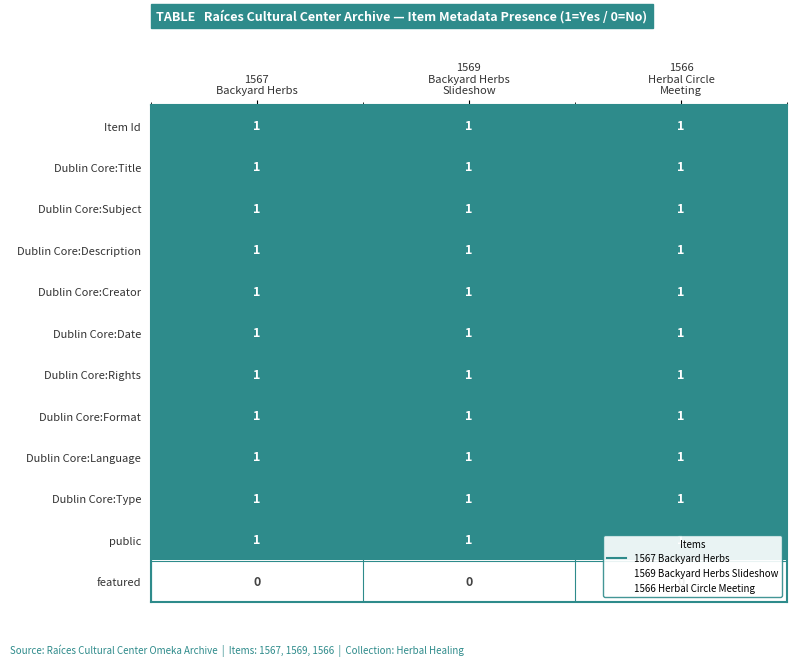

How many distinct data groups are displayed?

12